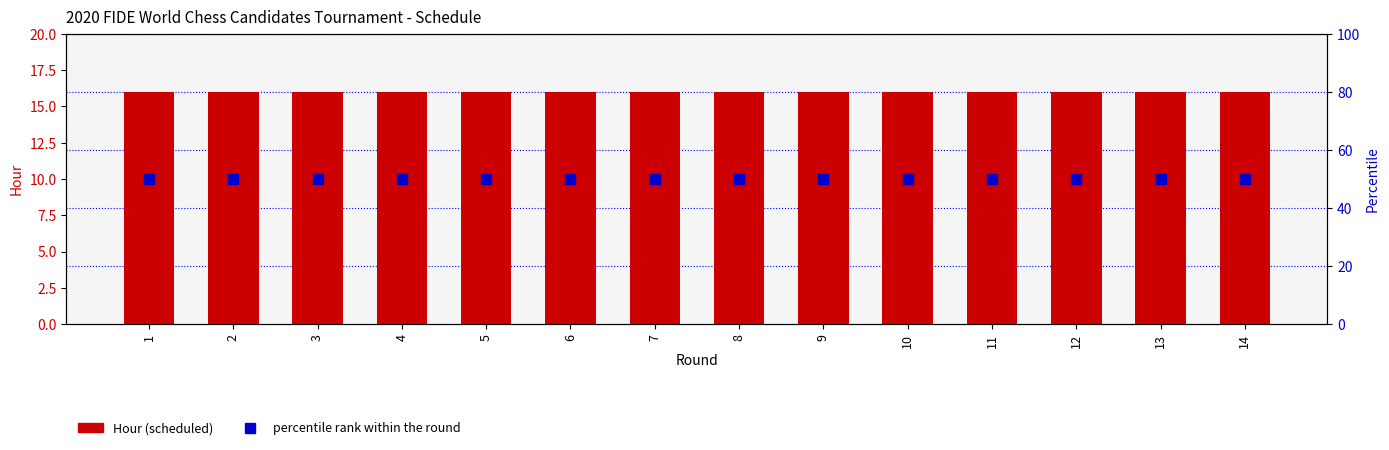

Which series has the widest spread of values?

Hour